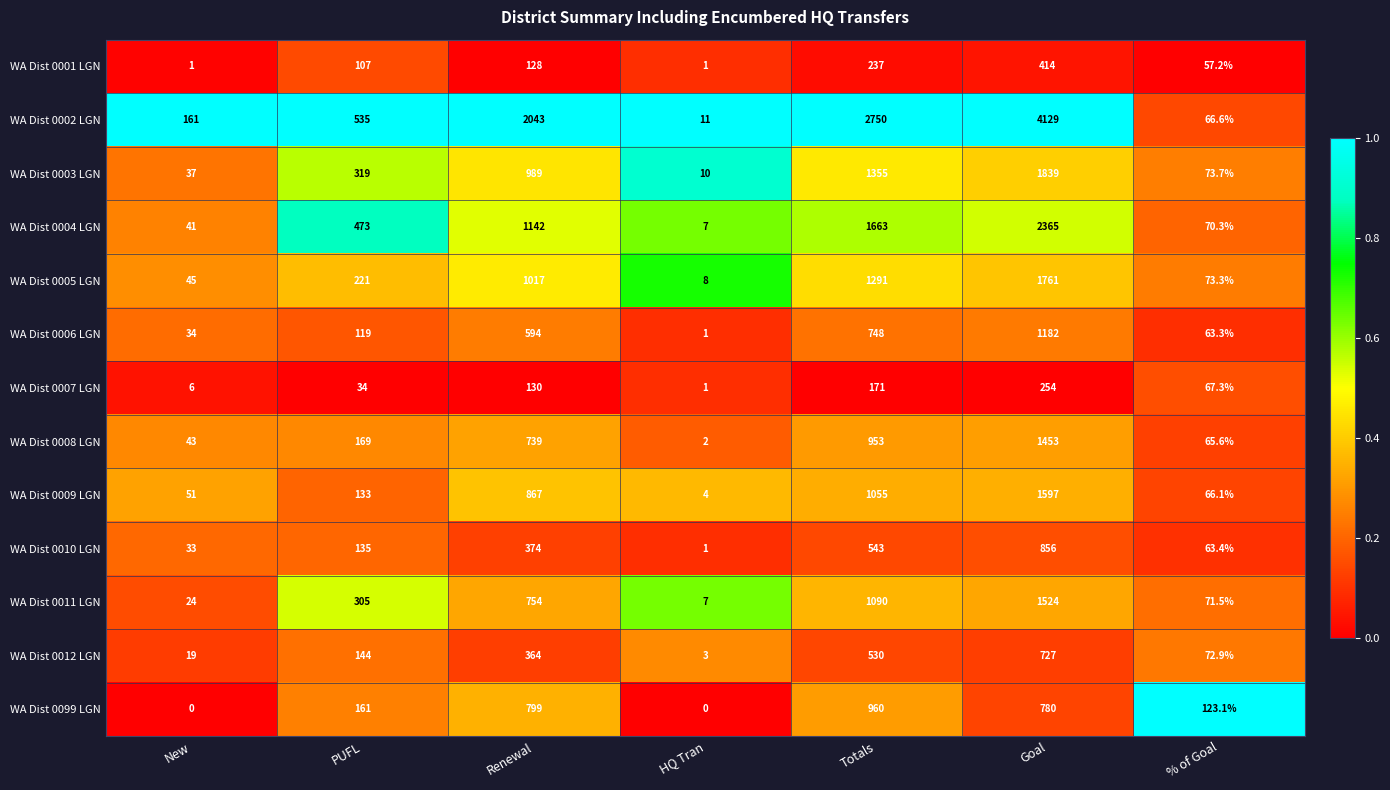

Rank the series by their maximum value, from highest to lowest.

WA Dist 0002 LGN, WA Dist 0004 LGN, WA Dist 0003 LGN, WA Dist 0005 LGN, WA Dist 0009 LGN, WA Dist 0011 LGN, WA Dist 0008 LGN, WA Dist 0006 LGN, WA Dist 0099 LGN, WA Dist 0010 LGN, WA Dist 0012 LGN, WA Dist 0001 LGN, WA Dist 0007 LGN